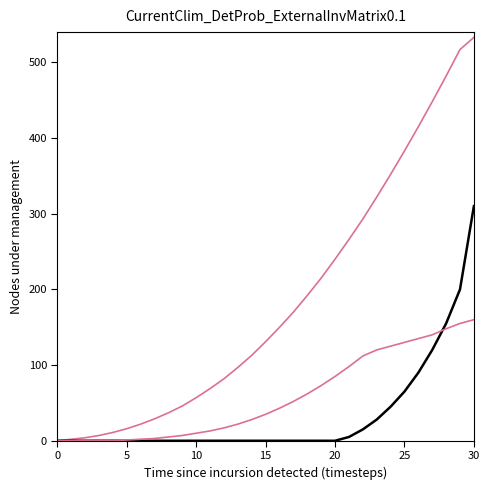

Is it true that Mean equals -208 at 20?

False